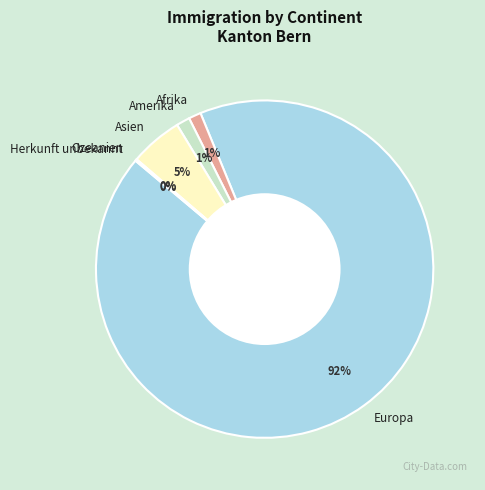

Between Asien and Europa, which is larger?

Europa